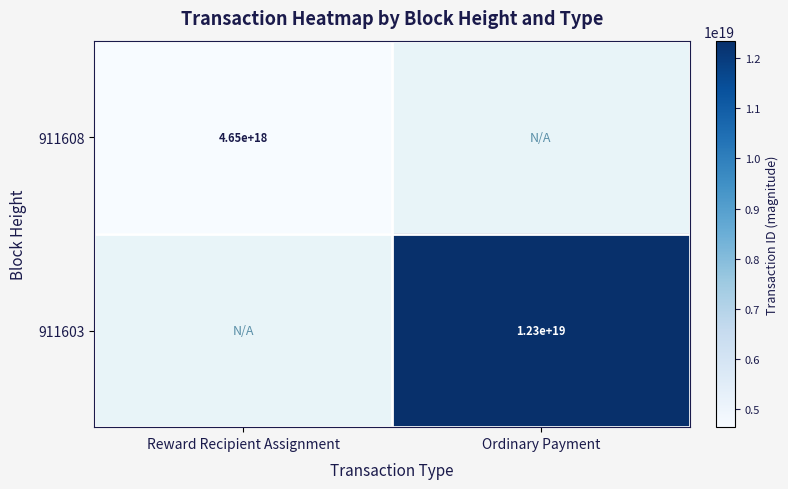

What is the minimum value shown in the chart?

4645486913752683520.0